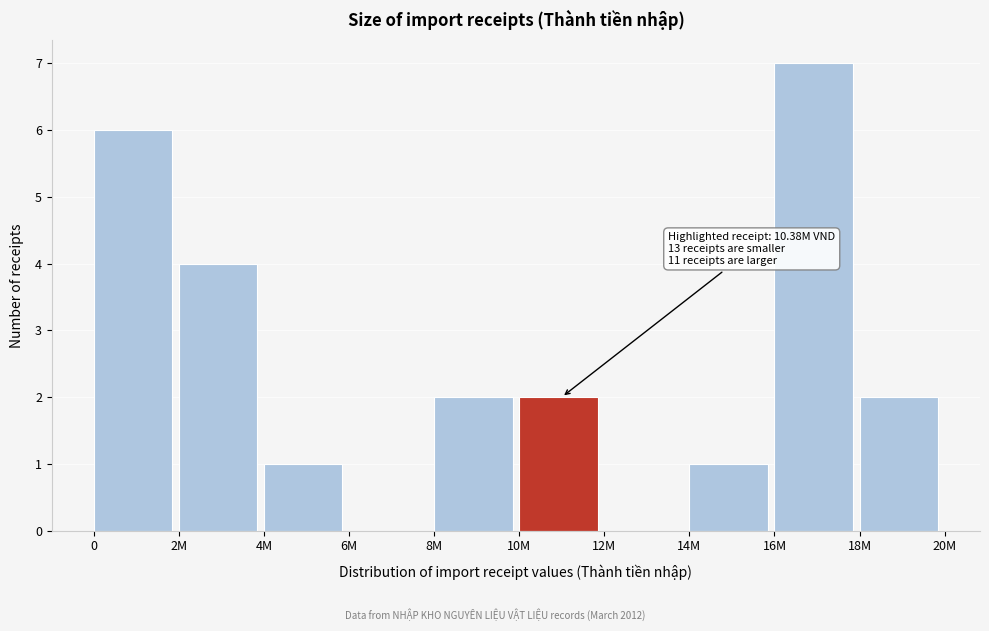

Reading left to right, list all the values displayed in this chart.

0=6	2M=4	4M=1	6M=0	8M=2	10M=2	12M=0	14M=1	16M=7	18M=2